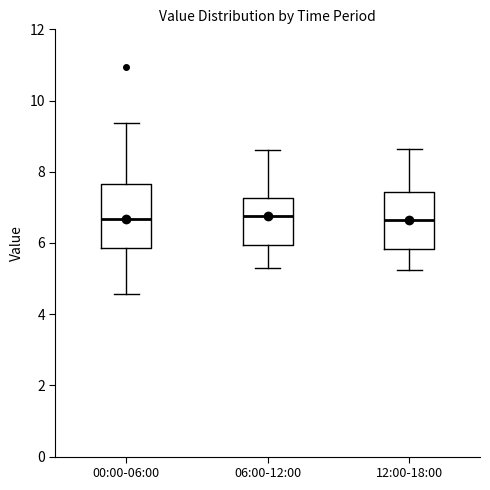

Reading left to right, transcribe this box plot: for each box, give where its median line is, the range the box spans, and where its two whiskers end, as read against the y-axis. The values are not printed on the chart, so give them approximately, as read against the axis.

00:00-06:00: median 6.6, box 5.8 to 7.6, whiskers 4.6 to 9.4
06:00-12:00: median 6.8, box 6.0 to 7.2, whiskers 5.4 to 8.6
12:00-18:00: median 6.6, box 5.8 to 7.4, whiskers 5.2 to 8.6